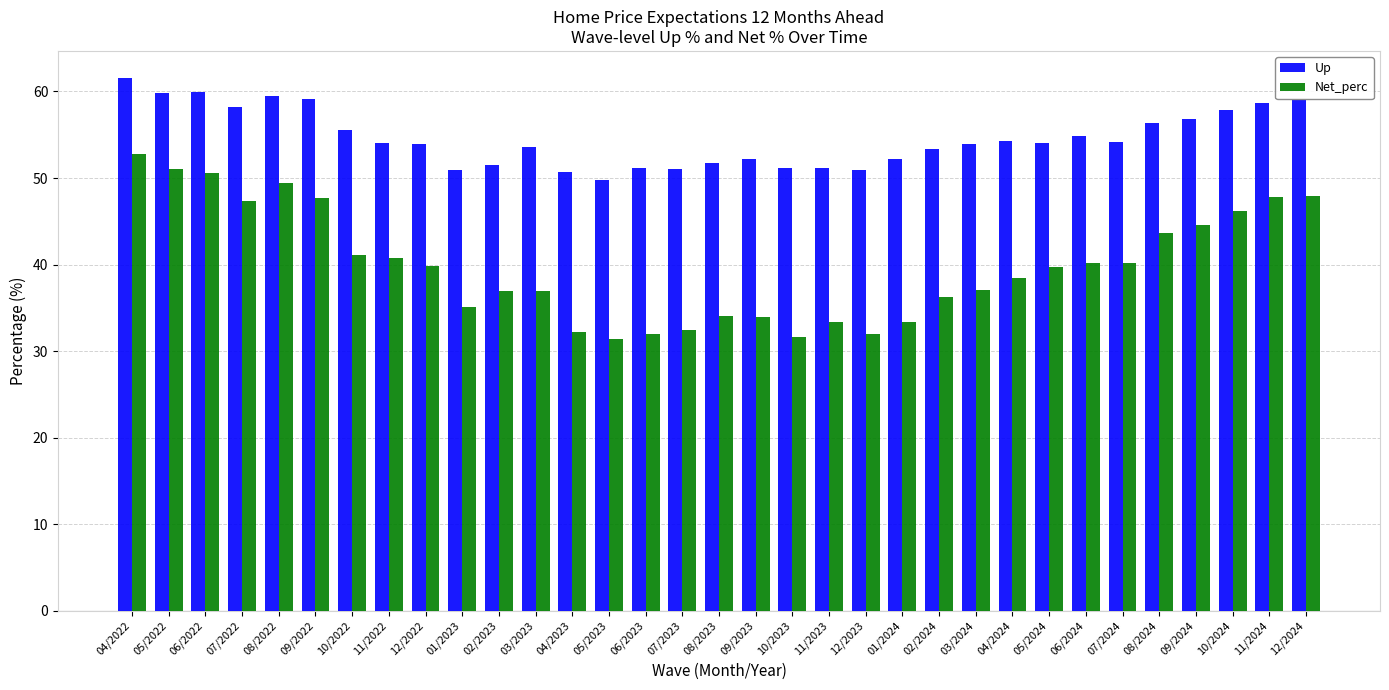

Which series has the largest range (max minus min)?

Net_perc